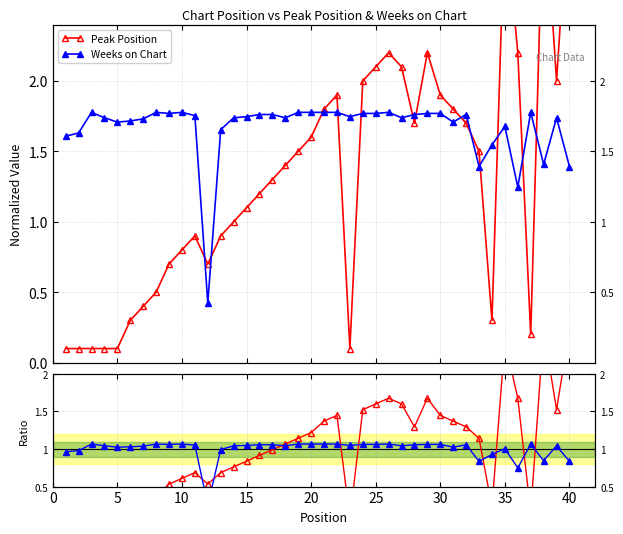

What is the lowest value of the Peak Position series?

0.1